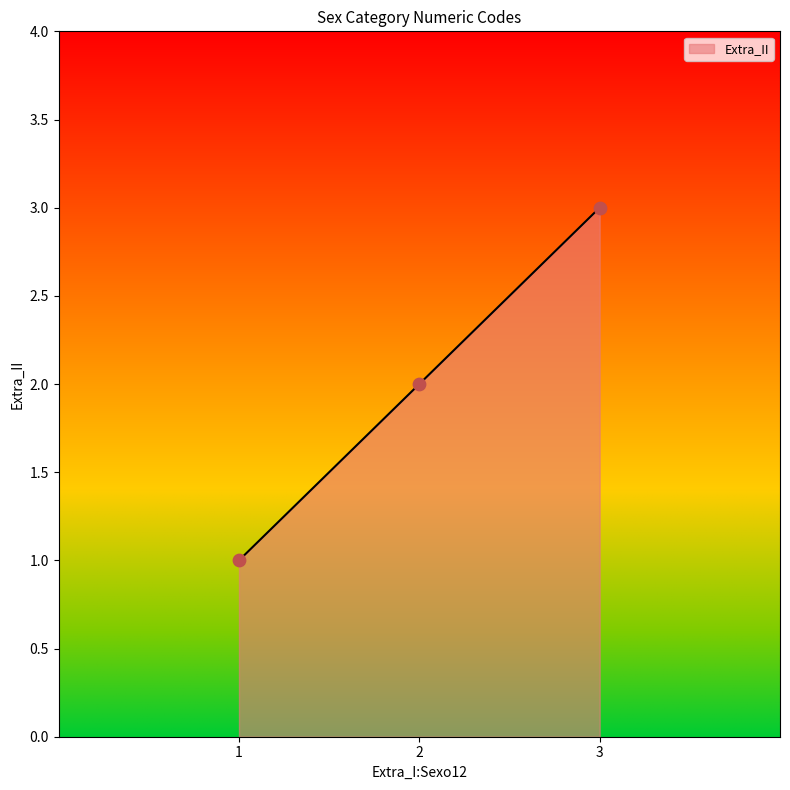

Which has a higher value, 2 or 1?

2